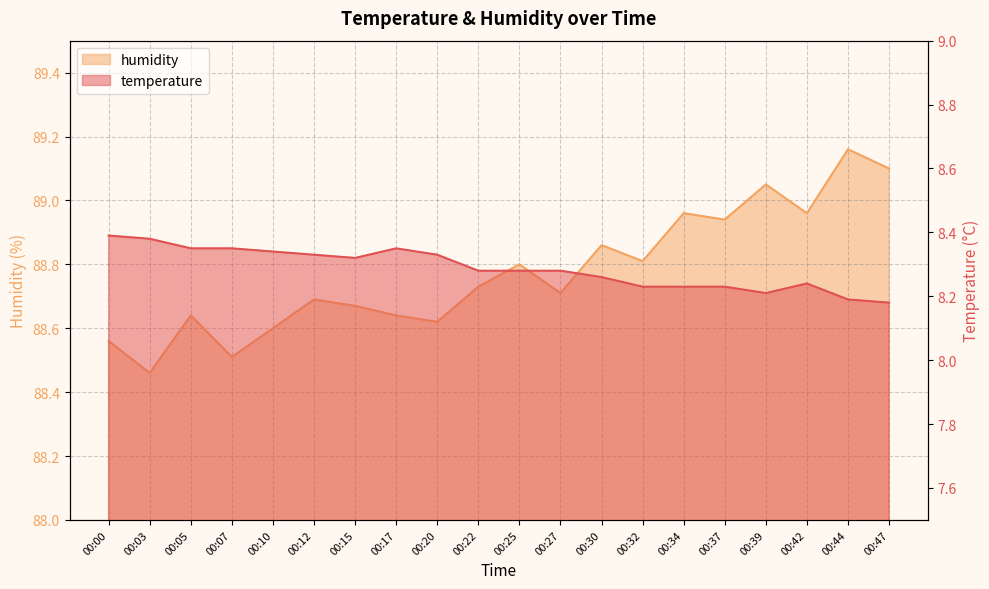

The value of temperature at 00:17 is 11.3. True or false?

False